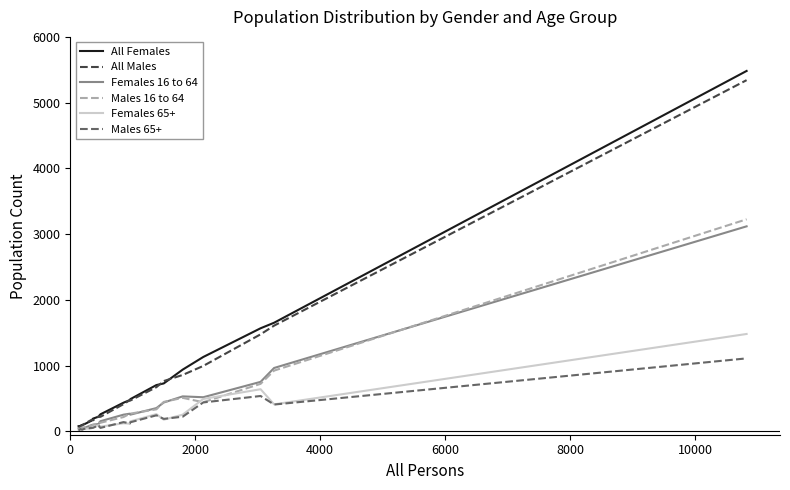

Which series has the widest spread of values?

All Females